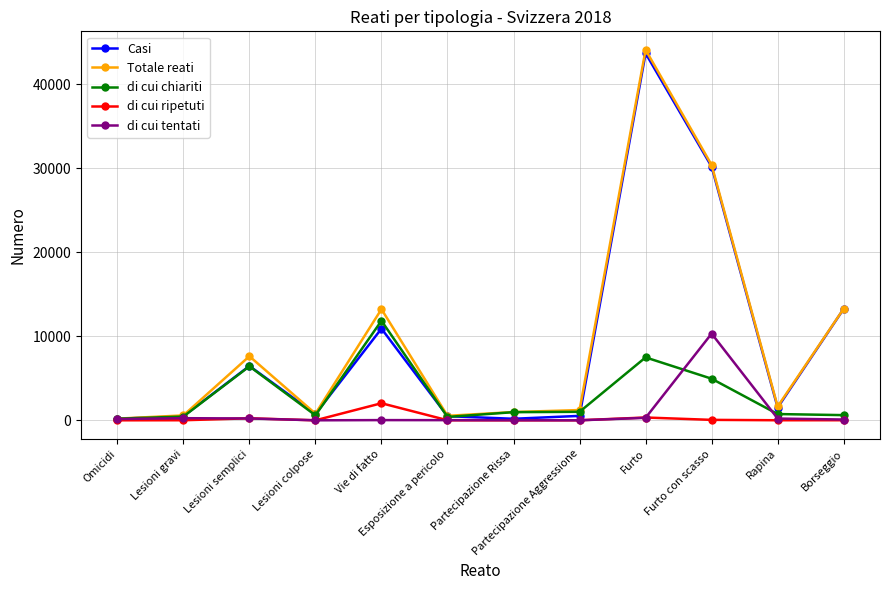

True or false: di cui tentati has a value of 2177 at Furto con scasso.

False